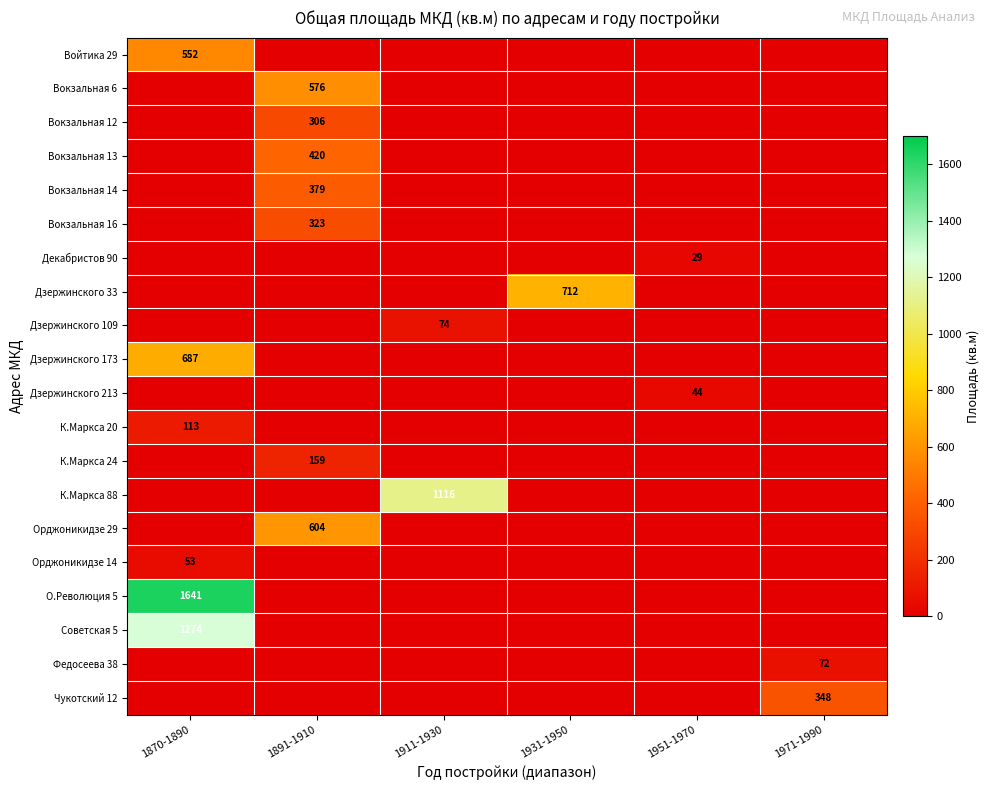

Is it true that Вокзальная 12 equals 118 at 1891-1910?

False